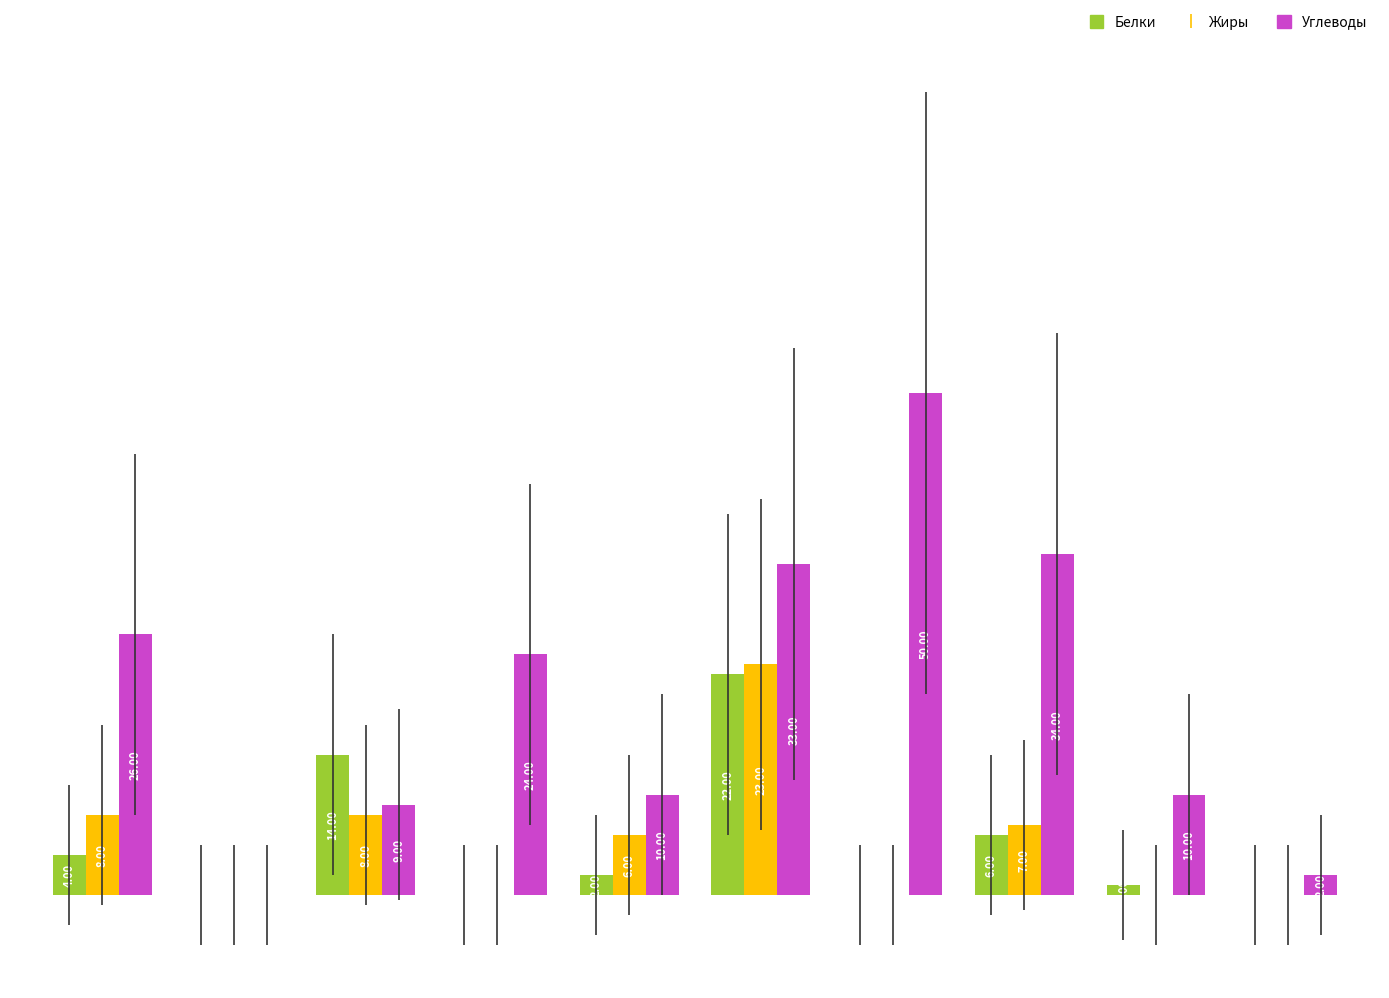

Reading right to left, transcribe all the data shown in this chart.

Белки: 0	1	6	0	22	2	0	14	0	4
Жиры: 0	0	7	0	23	6	0	8	0	8
Углеводы: 2	10	34	50	33	10	24	9	0	26